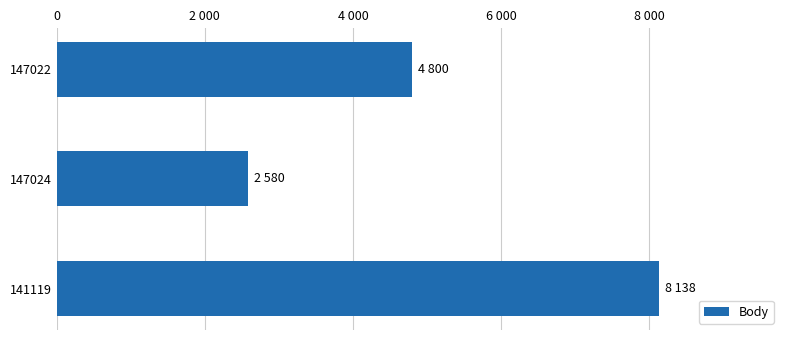

How many bars are there in total?

3